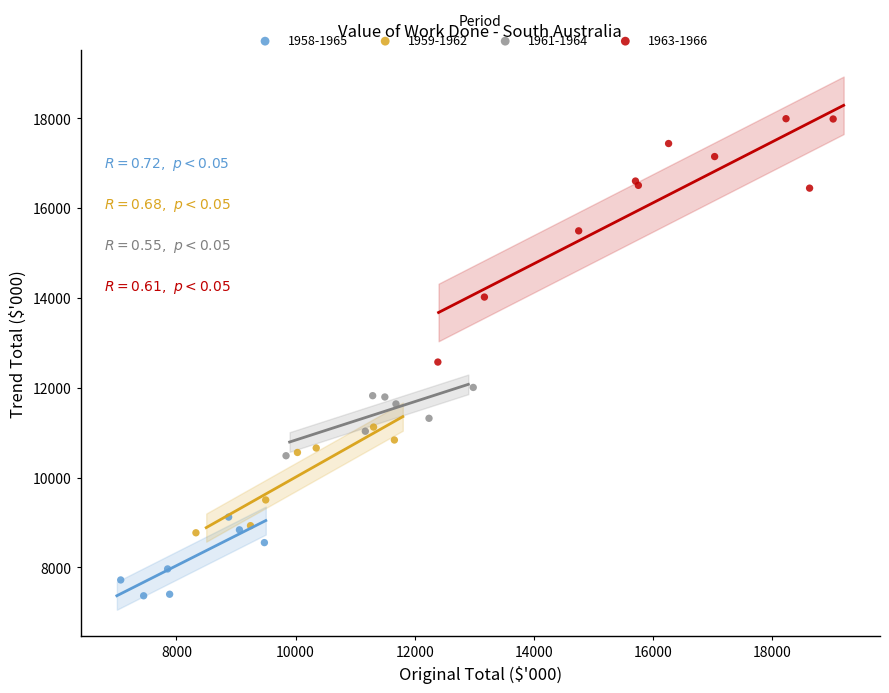

What are all the series names shown in the legend?

1958-1965, 1959-1962, 1961-1964, 1963-1966